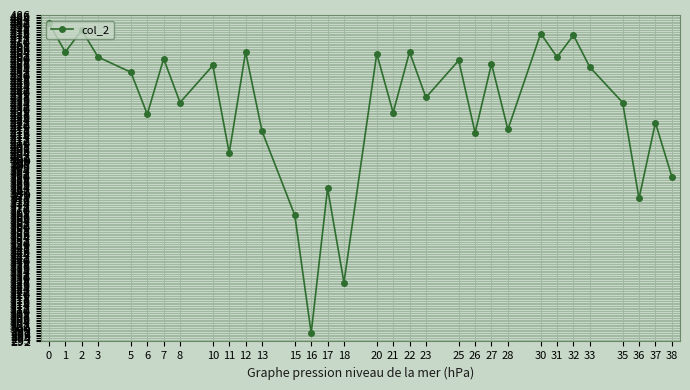

The chart shows a value of 297 at 16. True or false?

True